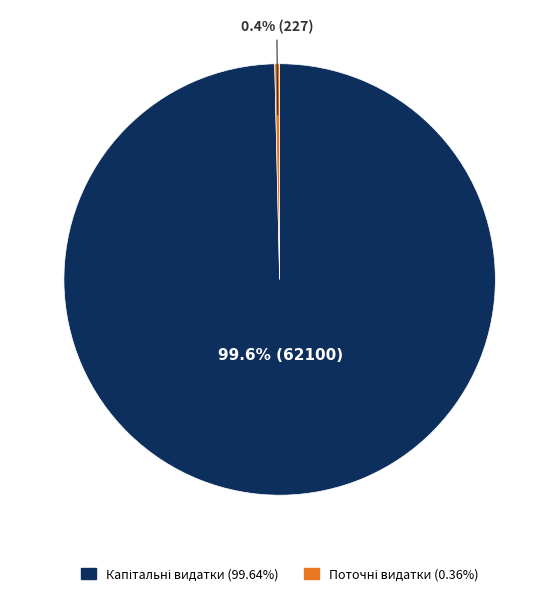

Does any single category account for the majority?

Yes